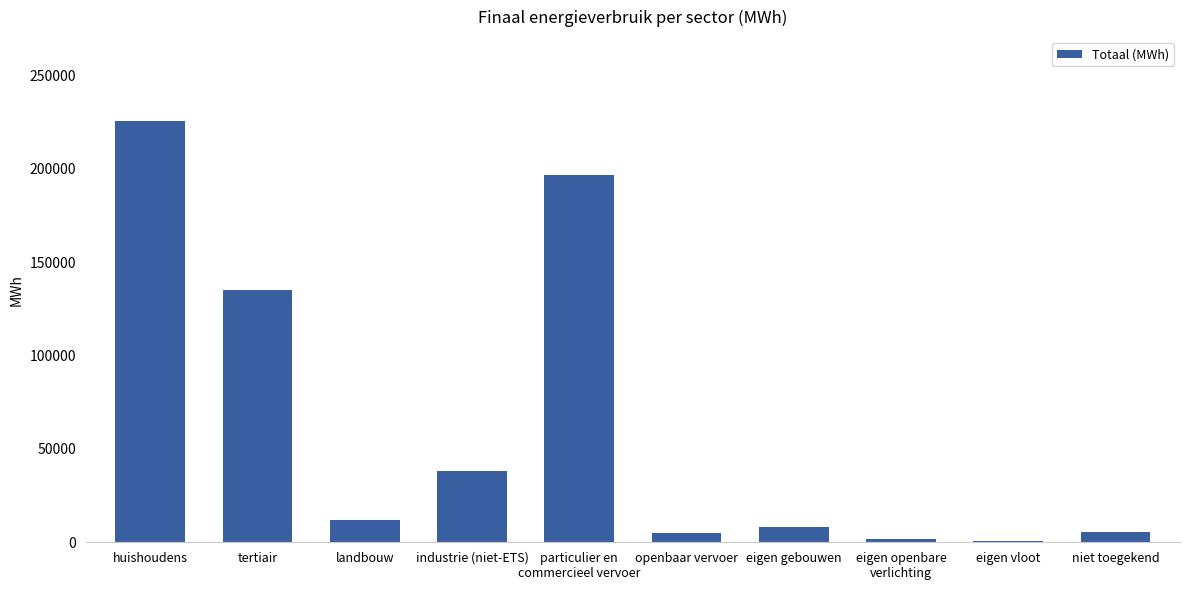

What is the sum of all values?

628203.8